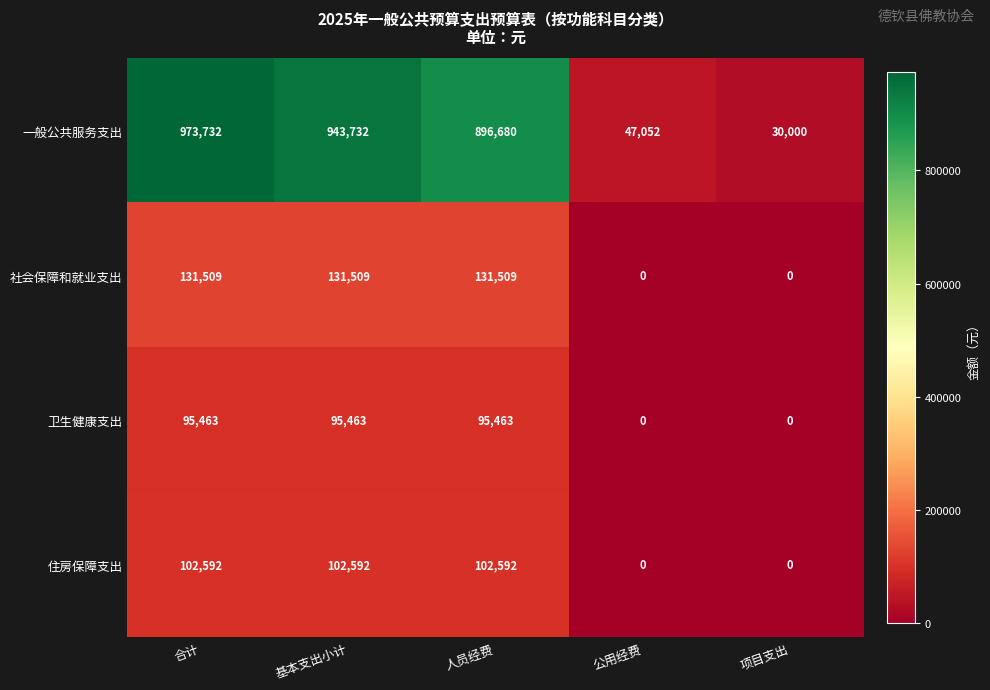

How many series are shown in this chart?

4